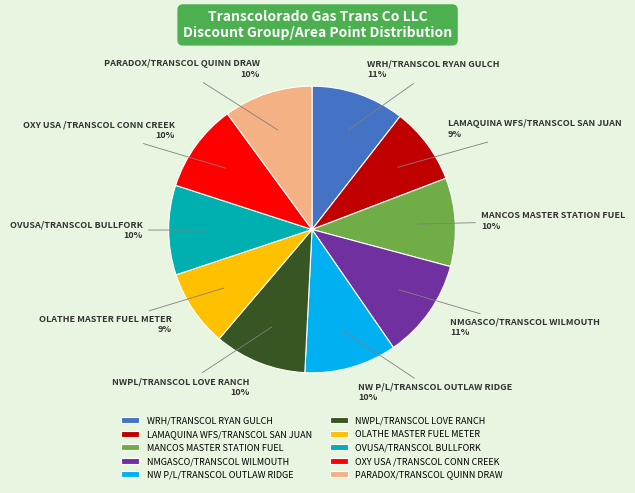

To the nearest percent, what is the combined percentage of OLATHE MASTER FUEL METER and NWPL/TRANSCOL LOVE RANCH?

19%